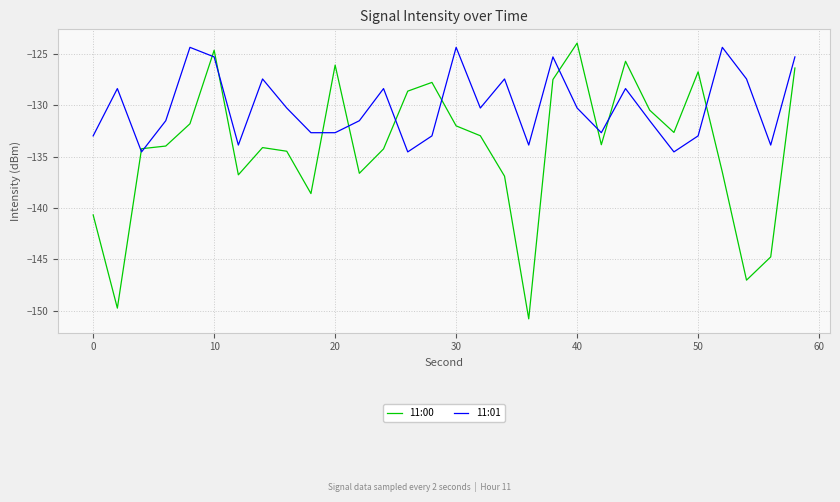

Which series has the widest spread of values?

11:00